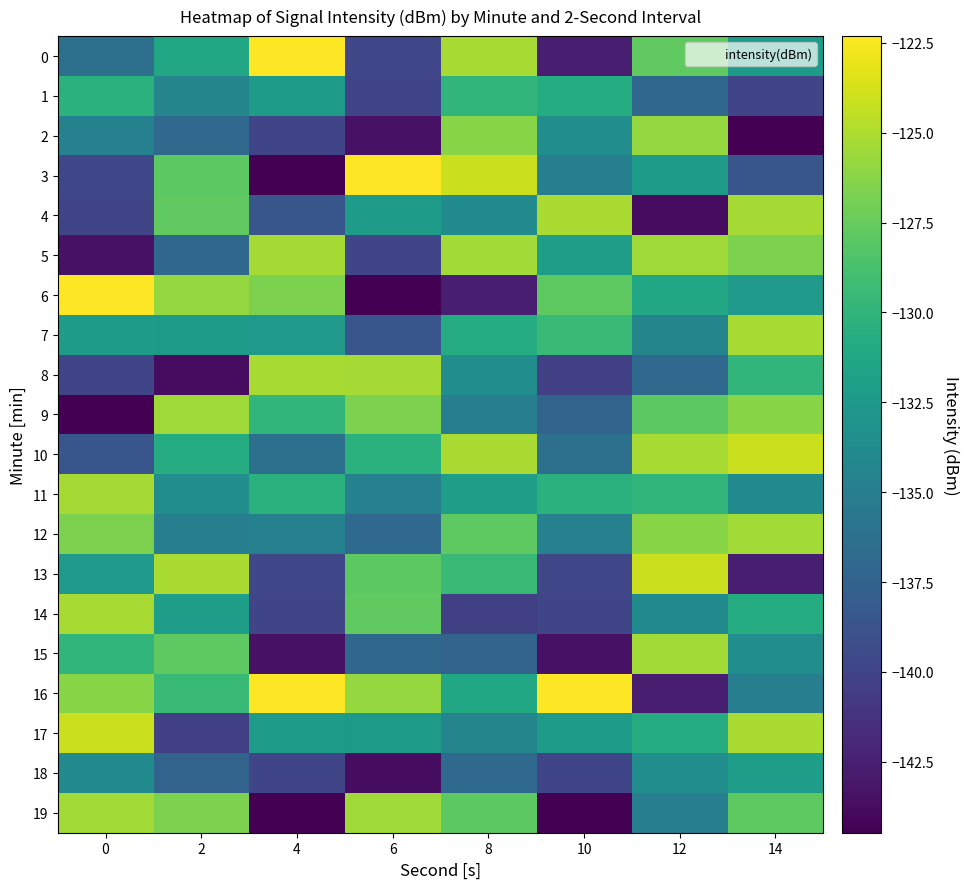

Reading right to left, list all the values displayed in this chart.

0: 14=-132.3	12=-127.8	10=-142.6	8=-125.2	6=-139.8	4=-122.3	2=-131.3	0=-136.3
1: 14=-139.9	12=-137.0	10=-130.8	8=-129.9	6=-139.8	4=-132.3	2=-134.4	0=-130.3
2: 14=-144.5	12=-125.8	10=-133.6	8=-126.3	6=-143.4	4=-139.9	2=-136.9	0=-134.7
3: 14=-138.6	12=-132.4	10=-135.0	8=-124.1	6=-122.3	4=-144.5	2=-127.9	0=-139.8
4: 14=-125.3	12=-143.7	10=-125.1	8=-133.8	6=-132.3	4=-138.6	2=-127.8	0=-139.8
5: 14=-126.7	12=-125.4	10=-132.0	8=-125.4	6=-139.9	4=-125.3	2=-137.0	0=-143.4
6: 14=-132.6	12=-131.3	10=-127.8	8=-142.6	6=-144.5	4=-126.7	2=-125.8	0=-122.3
7: 14=-125.2	12=-134.4	10=-129.4	8=-130.8	6=-138.6	4=-132.6	2=-132.4	0=-132.3
8: 14=-129.9	12=-136.9	10=-140.2	8=-133.6	6=-125.3	4=-125.2	2=-143.7	0=-139.9
9: 14=-126.3	12=-127.9	10=-137.4	8=-135.0	6=-126.7	4=-129.9	2=-125.4	0=-144.5
10: 14=-124.1	12=-125.2	10=-136.3	8=-125.1	6=-130.3	4=-136.3	2=-130.8	0=-138.6
11: 14=-133.8	12=-129.9	10=-130.3	8=-132.0	6=-134.7	4=-130.3	2=-133.6	0=-125.3
12: 14=-125.4	12=-126.3	10=-134.7	8=-127.8	6=-136.9	4=-134.7	2=-135.0	0=-126.7
13: 14=-142.6	12=-124.1	10=-139.8	8=-129.4	6=-127.9	4=-139.8	2=-125.1	0=-132.6
14: 14=-130.8	12=-133.8	10=-139.8	8=-140.2	6=-127.8	4=-139.8	2=-132.0	0=-125.2
15: 14=-133.6	12=-125.4	10=-143.4	8=-137.4	6=-137.0	4=-143.4	2=-127.8	0=-129.9
16: 14=-135.0	12=-142.6	10=-122.3	8=-131.3	6=-125.8	4=-122.3	2=-129.4	0=-126.3
17: 14=-125.1	12=-130.8	10=-132.3	8=-134.4	6=-132.4	4=-132.3	2=-140.2	0=-124.1
18: 14=-132.0	12=-133.6	10=-139.9	8=-136.9	6=-143.7	4=-139.9	2=-137.4	0=-133.8
19: 14=-127.8	12=-135.0	10=-144.5	8=-127.9	6=-125.4	4=-144.5	2=-126.7	0=-125.4